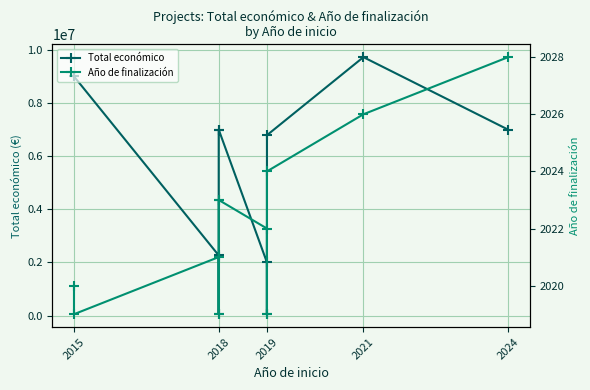

How many distinct data groups are displayed?

2